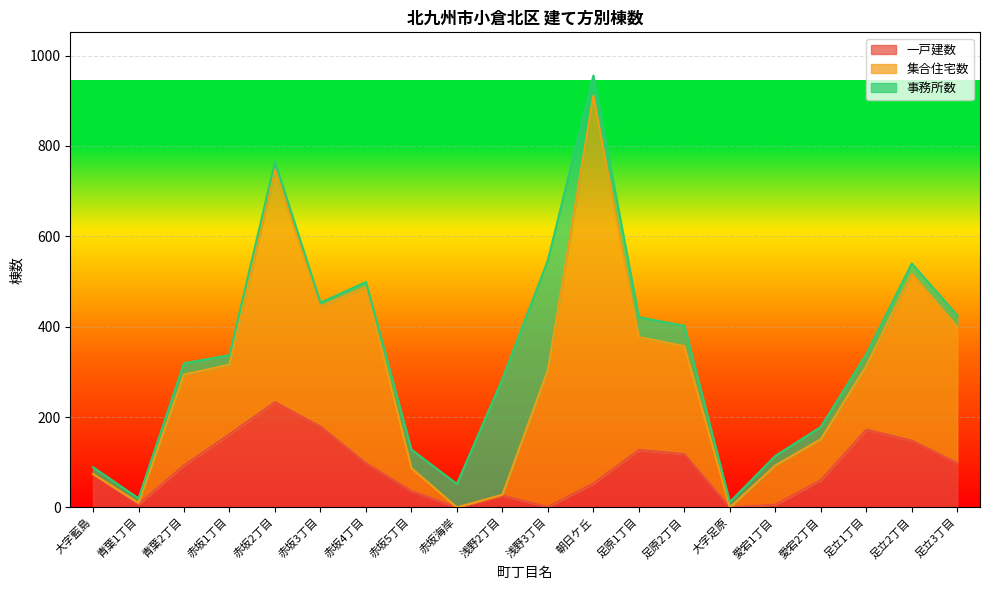

Which label corresponds to the largest value in the chart?

朝日ケ丘